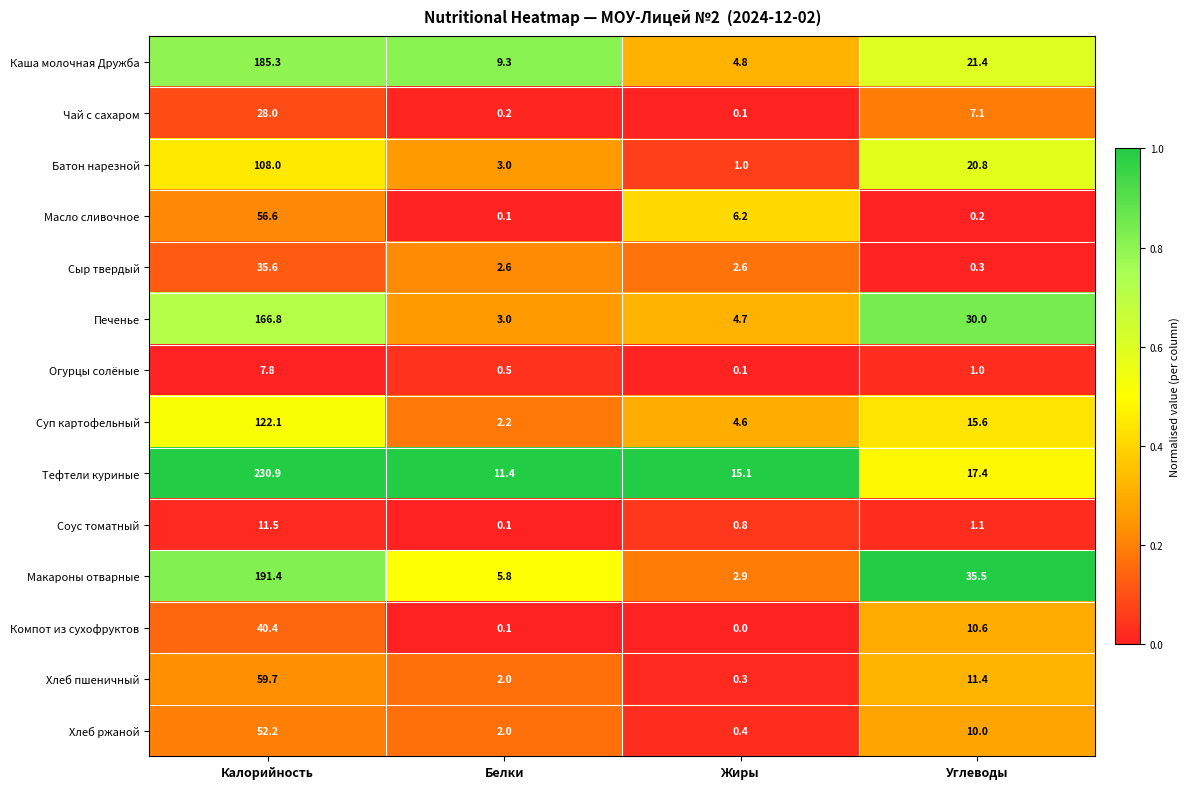

Which series changed the most between Белки and Углеводы?

Макароны отварные